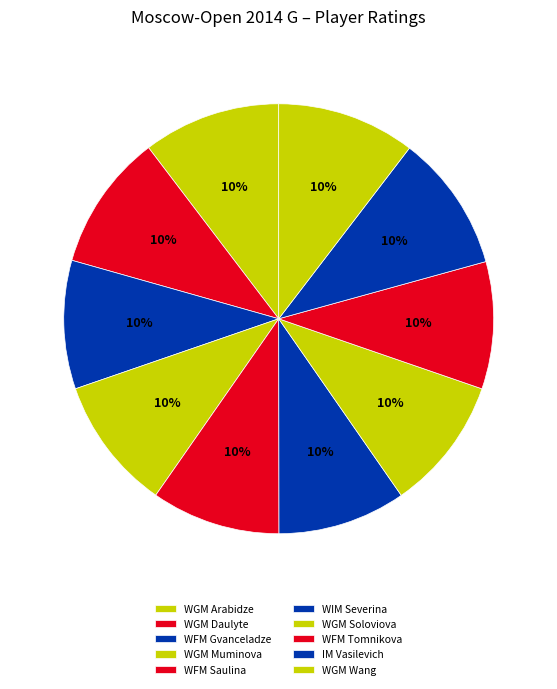

To the nearest percent, what is the average slice percentage?

10%